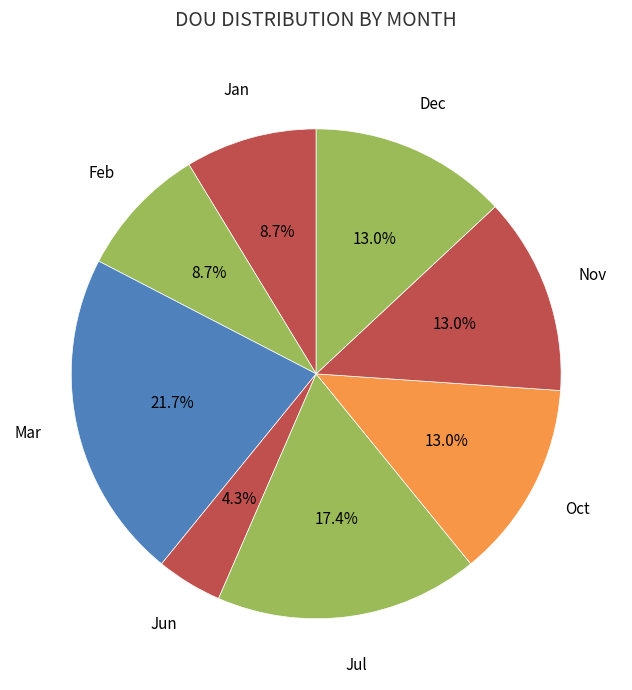

How many slices are in this pie chart?

8